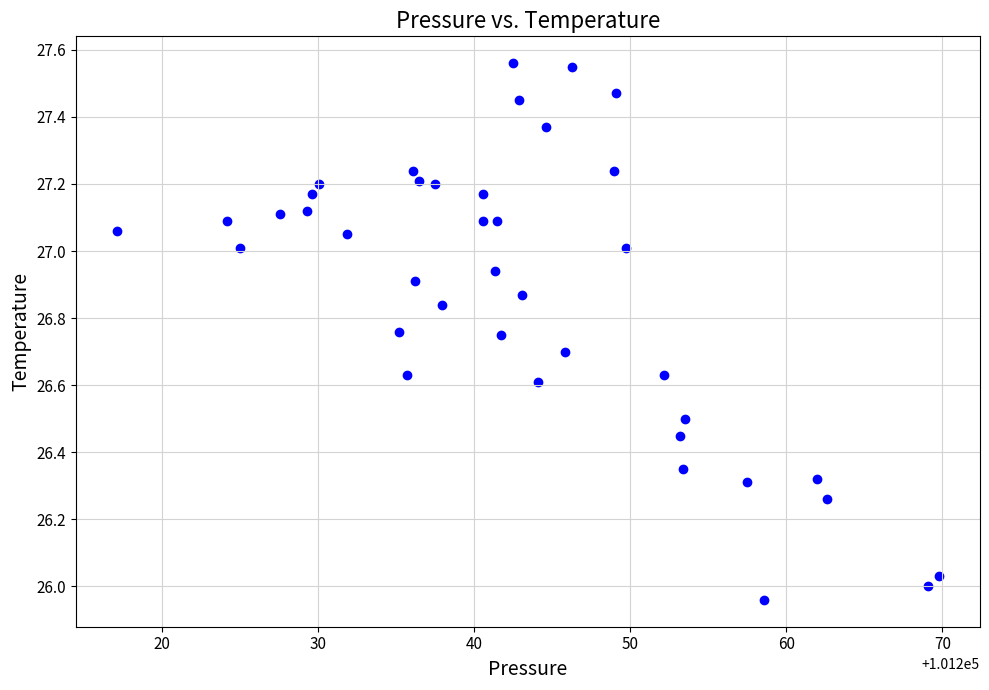

What is the range of X values (max minus min)?

52.6